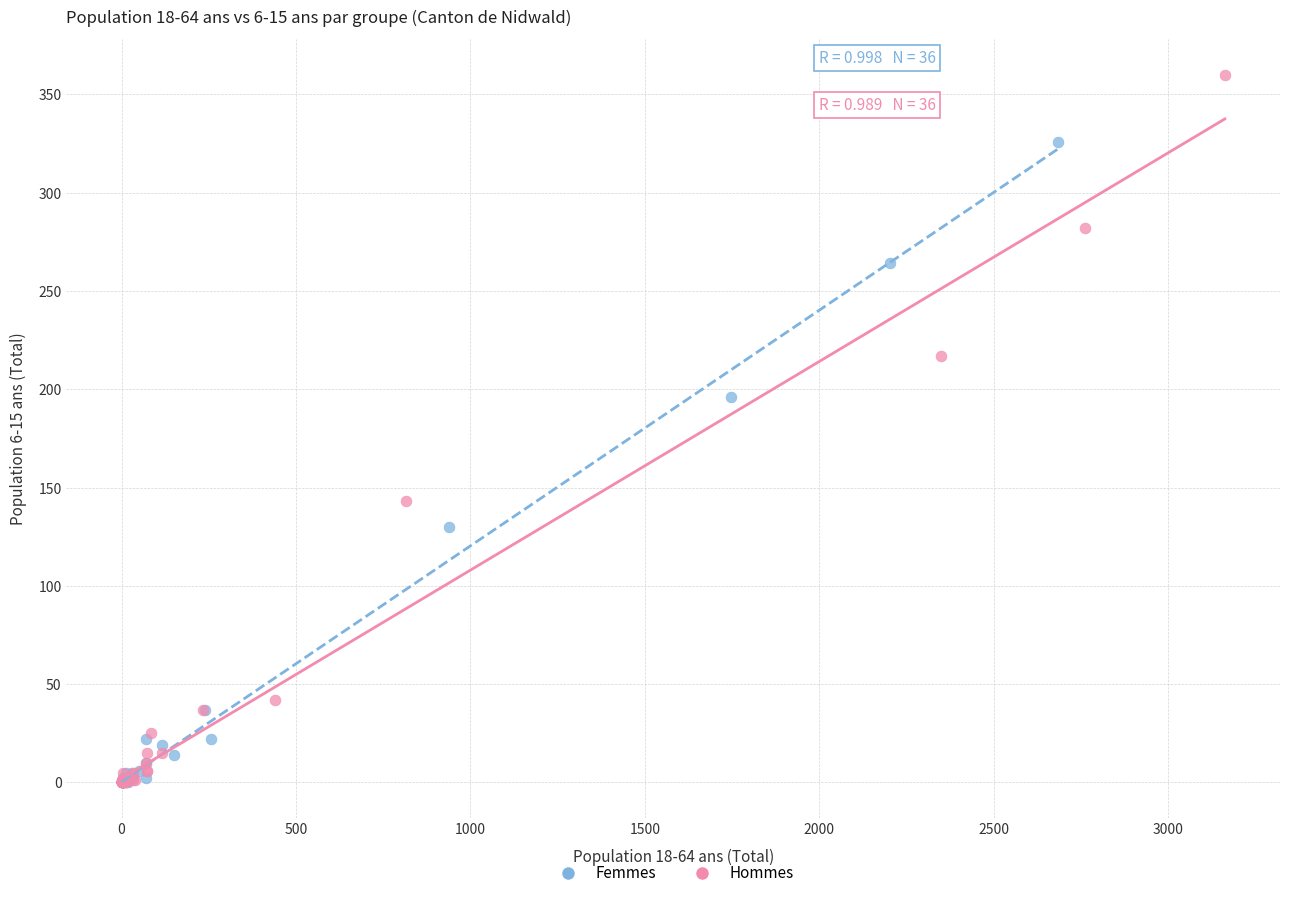

Which series has the widest spread of Y values?

Hommes